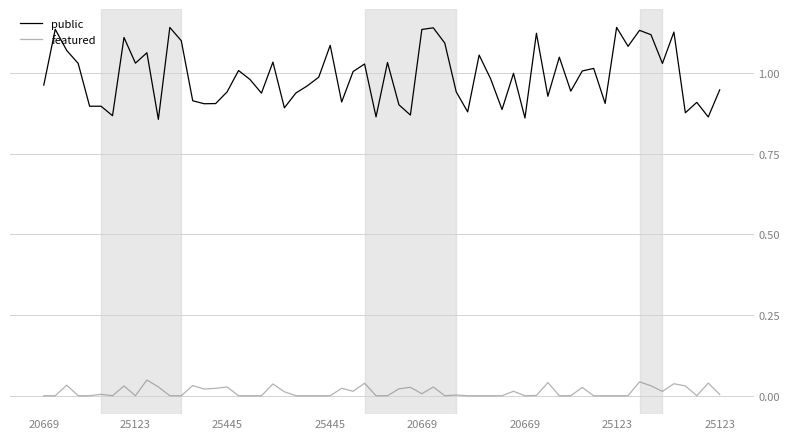

Which series has the largest range (max minus min)?

public